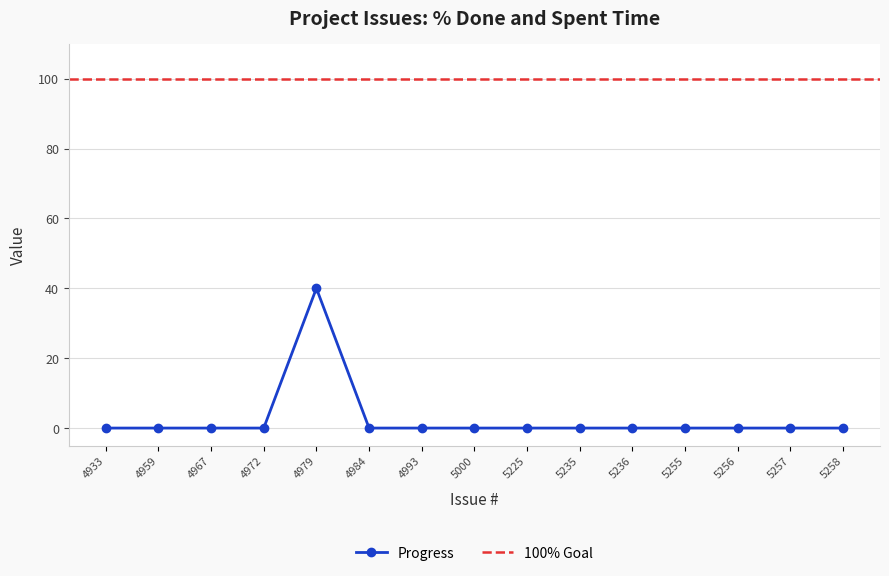

True or false: Progress has a value of 23 at 5225.

False